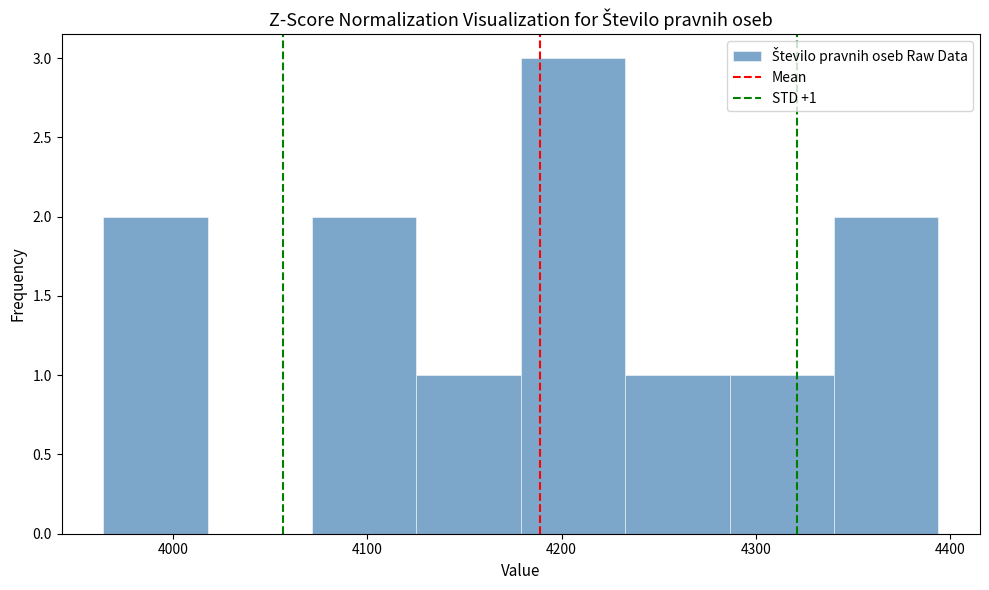

Which range on the x-axis has the tallest bar?

4180 to 4230